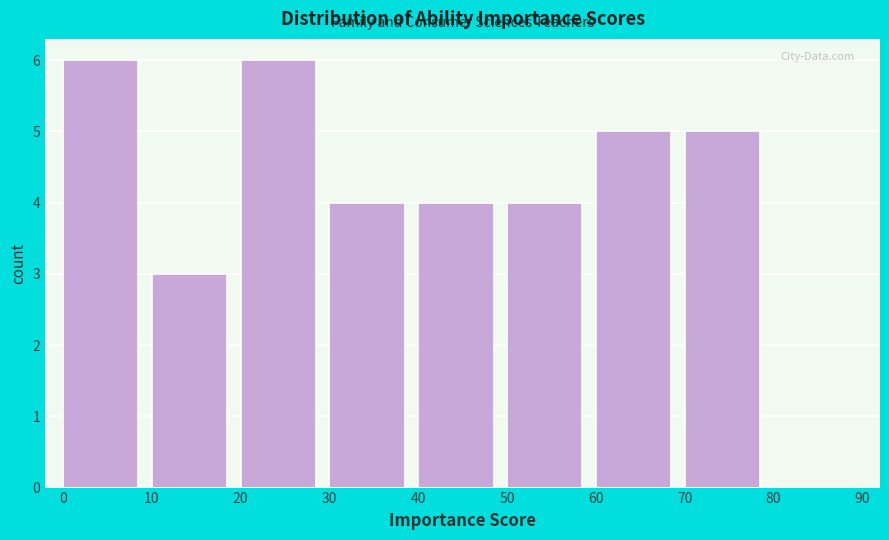

Reading left to right, list every bar in this chart as the range it spans on the x-axis followed by its height. The values are not printed on the chart, so give them approximately, as read against the axis.

0 to 10: 6
10 to 20: 3
20 to 30: 6
30 to 40: 4
40 to 50: 4
50 to 60: 4
60 to 70: 5
70 to 80: 5
80 to 90: 0